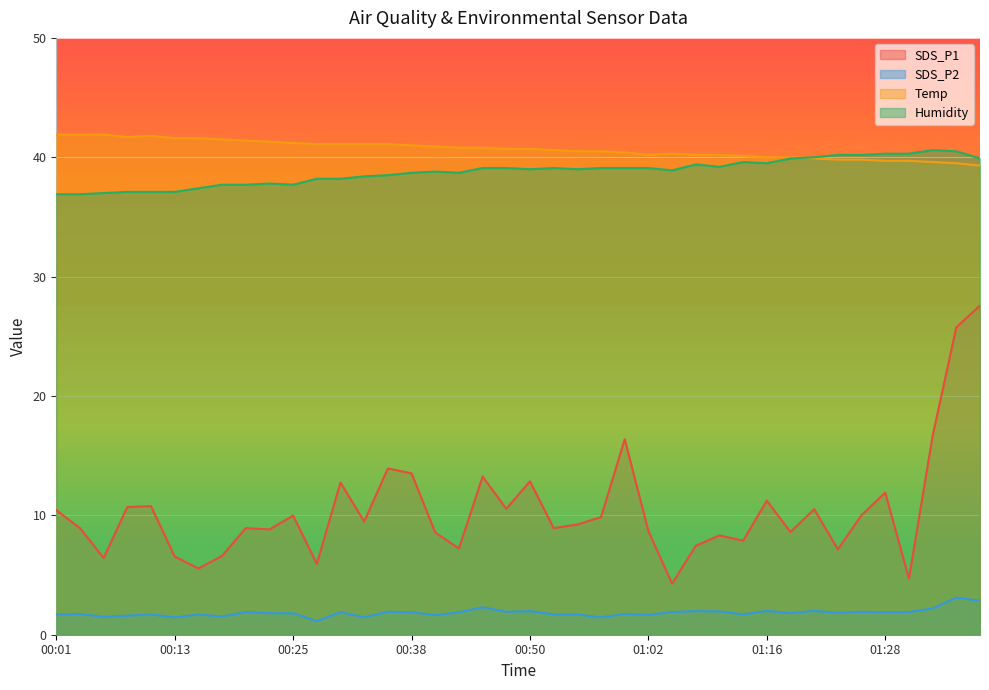

What is the greatest value displayed?

41.9